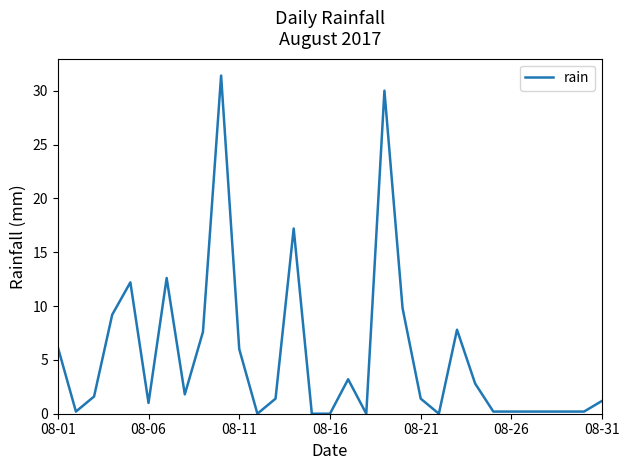

True or false: there are more than 0 points higher than both neighbors.

True